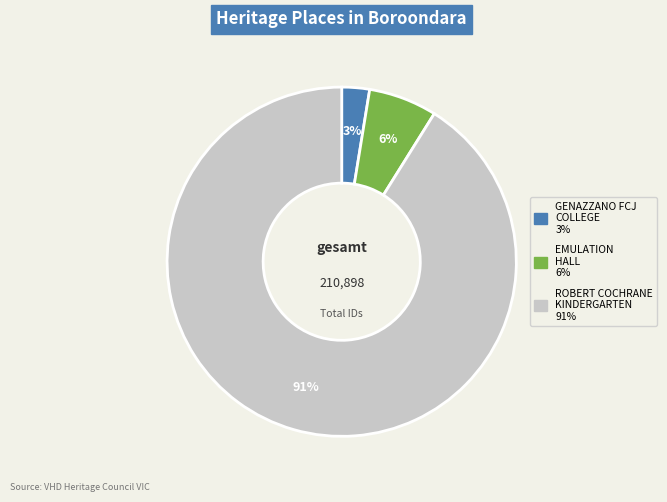

Count the number of slices in the pie.

3